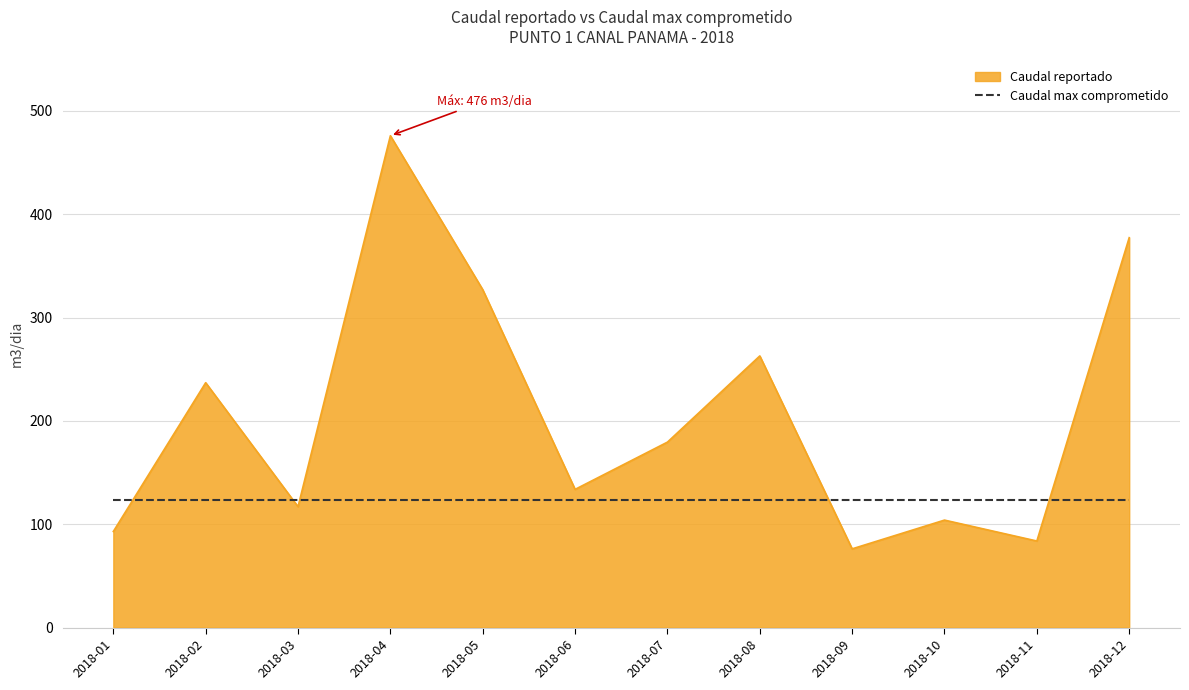

Reading left to right, transcribe all the data shown in this chart.

93.0	237.0	117.0	476.0	327.0	133.8	179.5	262.9	76.2	104.0	83.8	377.4